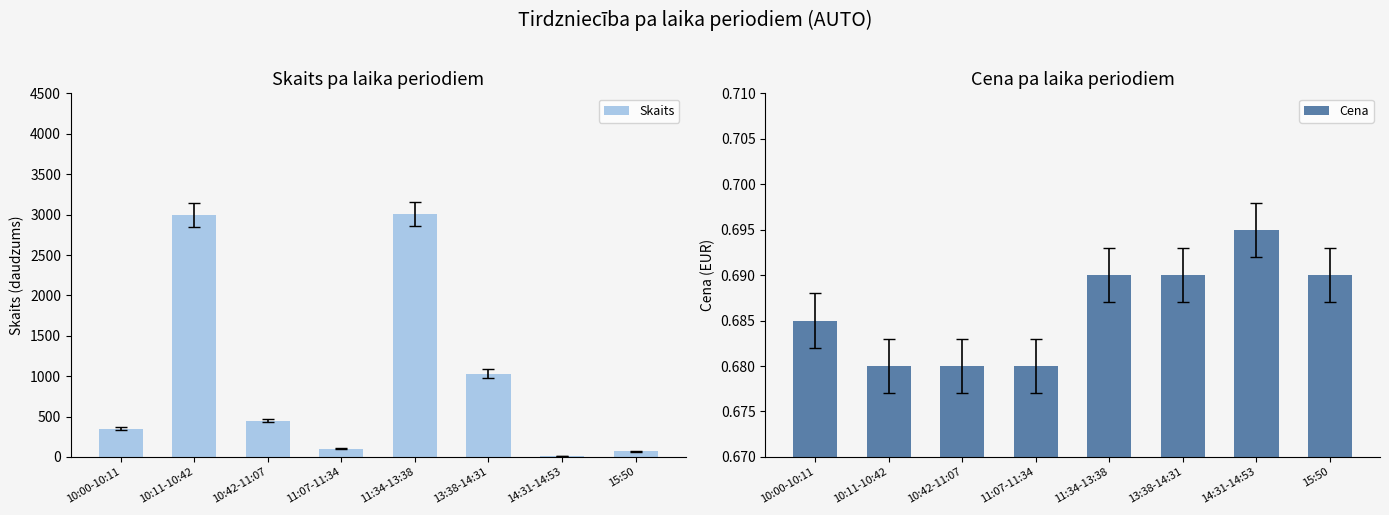

At which label is Cena closest to 0?

10:11-10:42